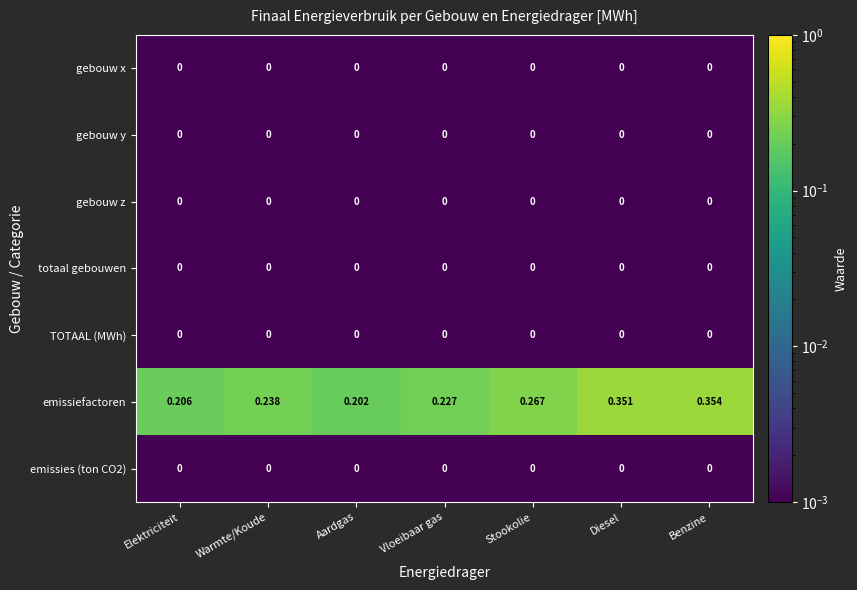

Which series has the largest range (max minus min)?

emissiefactoren